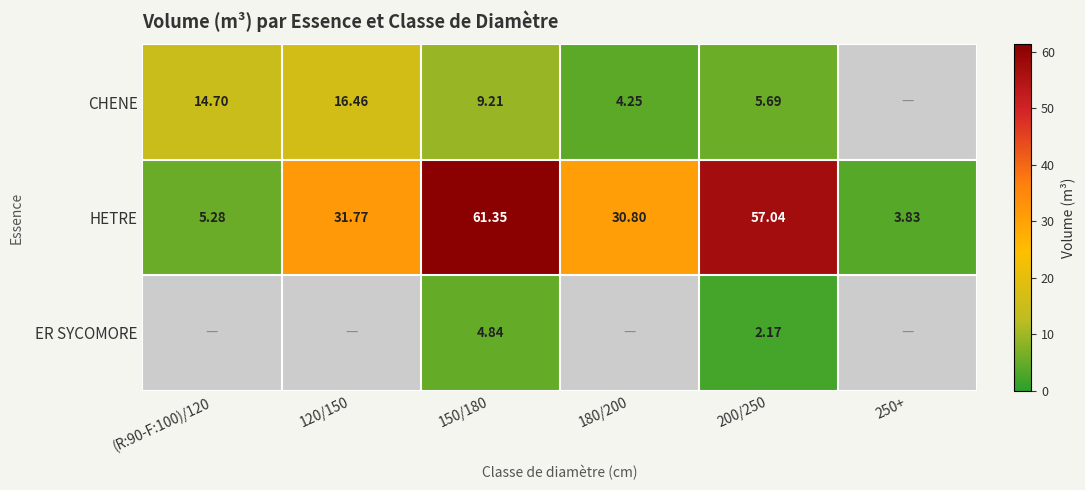

True or false: HETRE has a value of 57.0 at 200/250.

True